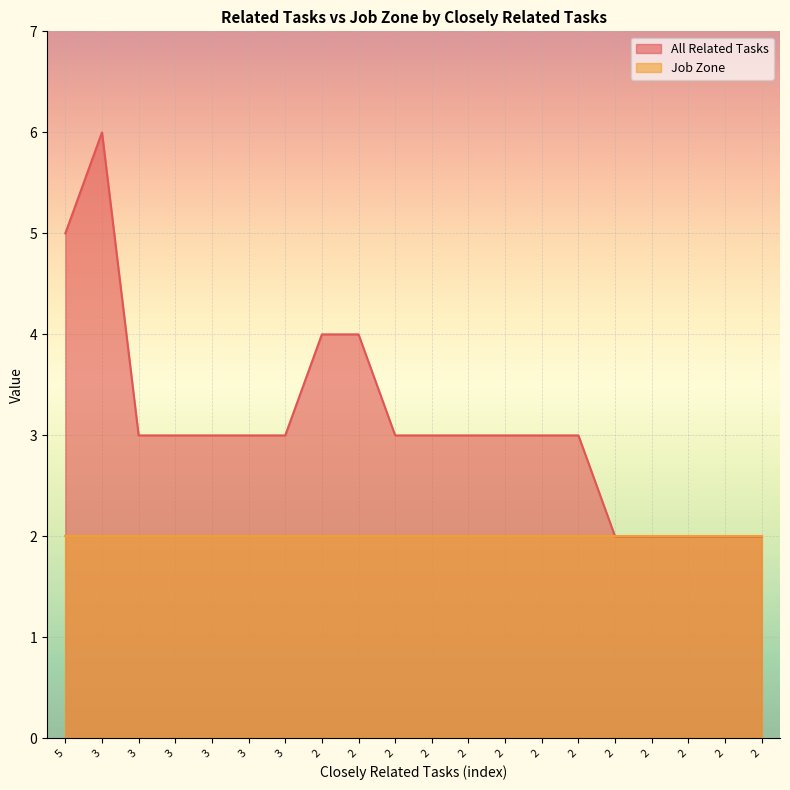

Where is the first local maximum?

3